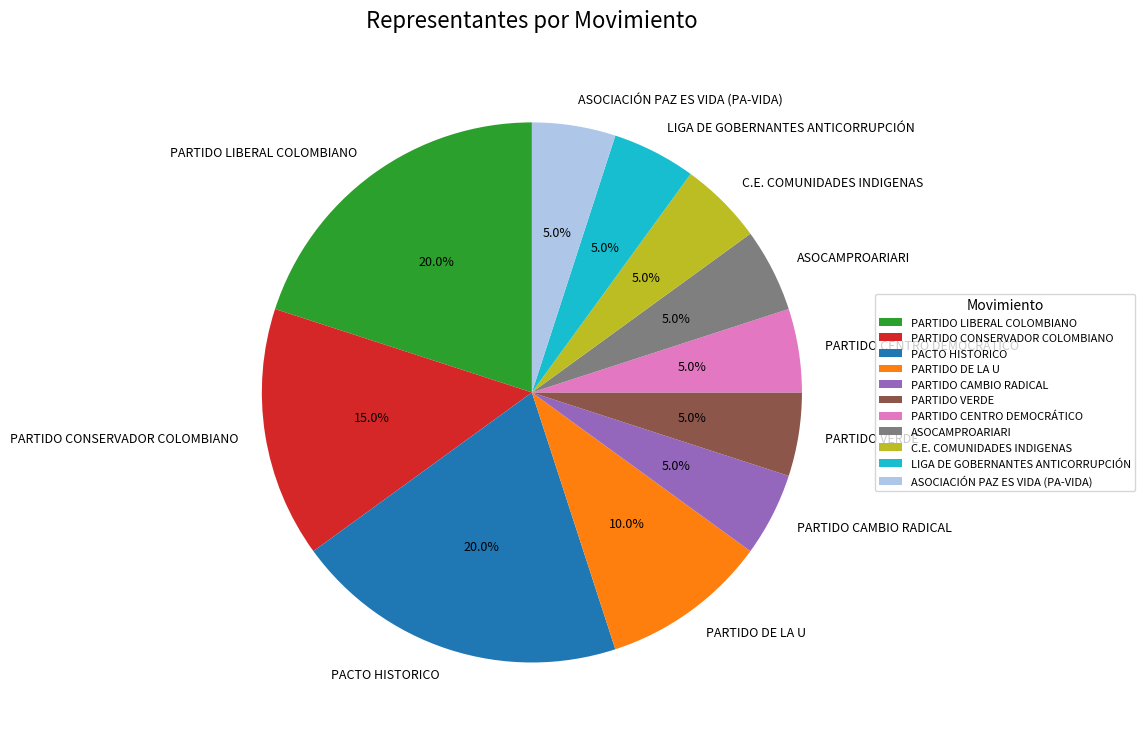

Does any single category account for the majority?

No